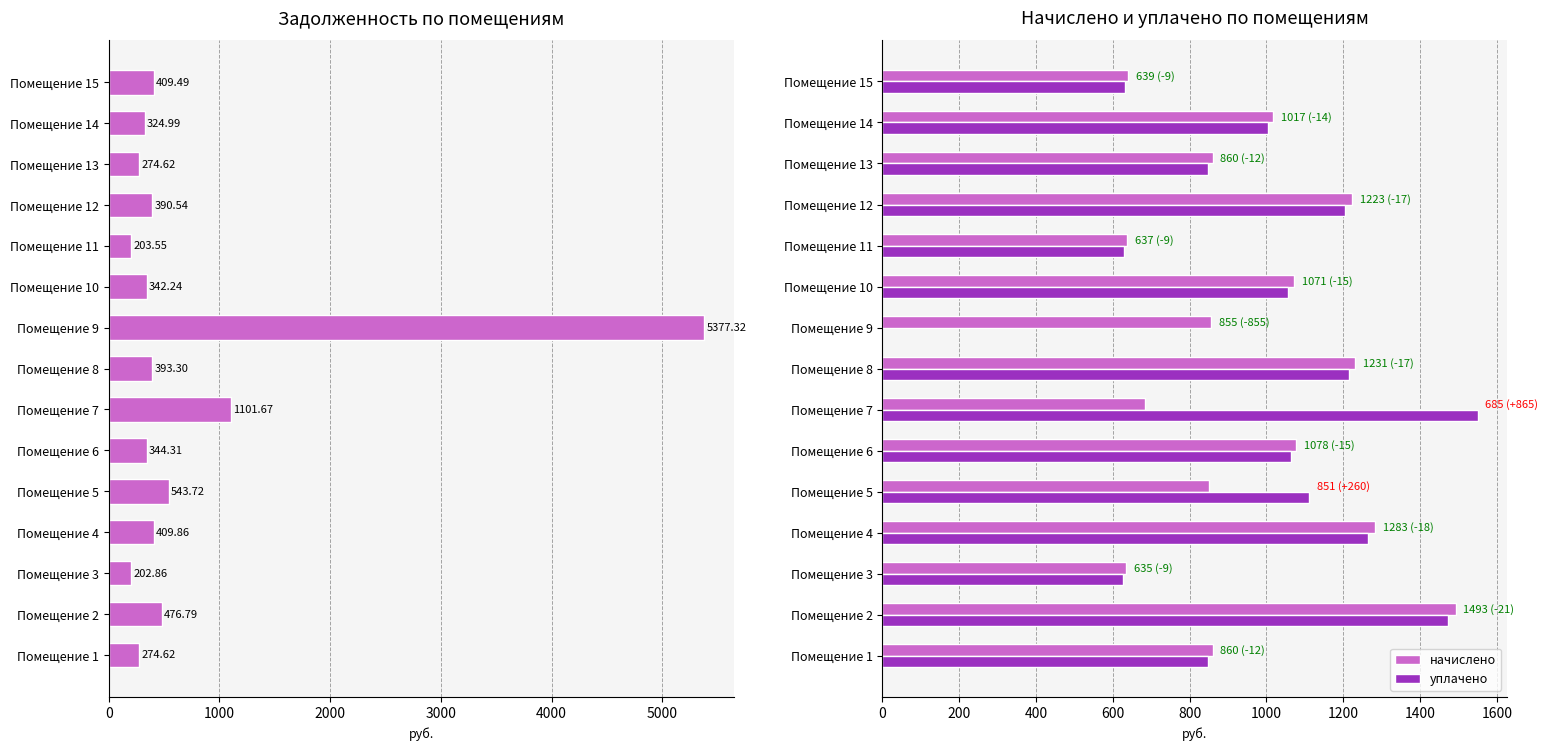

Which series has the largest total across all categories?

уплачено